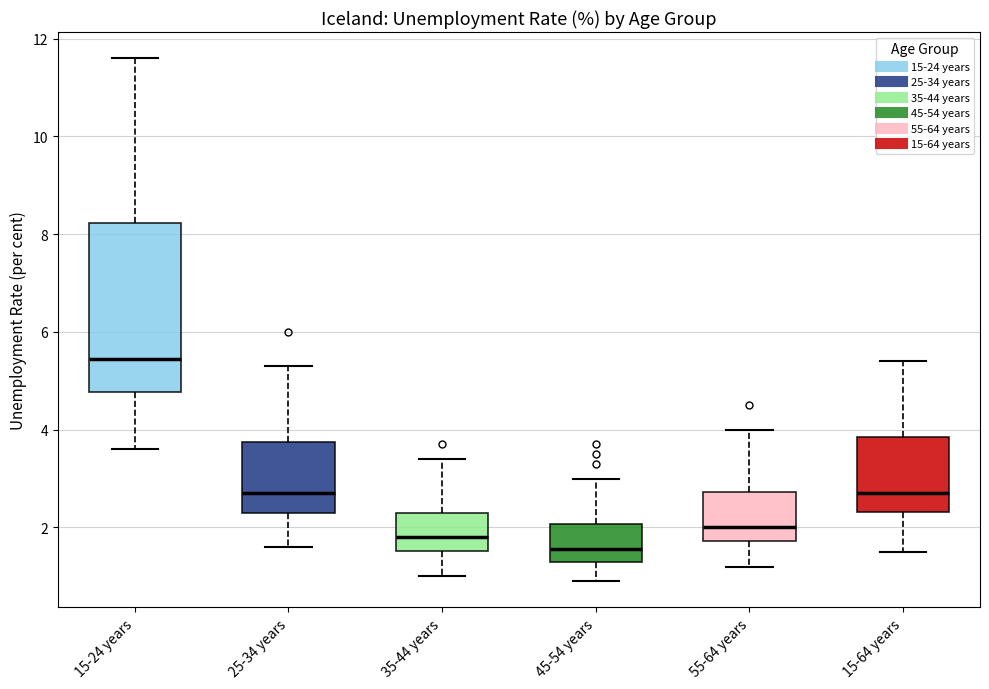

Reading left to right, read every box against the y-axis: the position of its median line, the range the box covers, and the ends of its whiskers. The values are not printed on the chart, so give them approximately, as read against the axis.

15-24 years: median 5.4, box 4.8 to 8.2, whiskers 3.6 to 11.6
25-34 years: median 2.8, box 2.4 to 3.8, whiskers 1.6 to 5.4
35-44 years: median 1.8, box 1.6 to 2.4, whiskers 1.0 to 3.4
45-54 years: median 1.6, box 1.4 to 2.0, whiskers 1.0 to 3.0
55-64 years: median 2.0, box 1.8 to 2.8, whiskers 1.2 to 4.0
15-64 years: median 2.8, box 2.4 to 3.8, whiskers 1.6 to 5.4